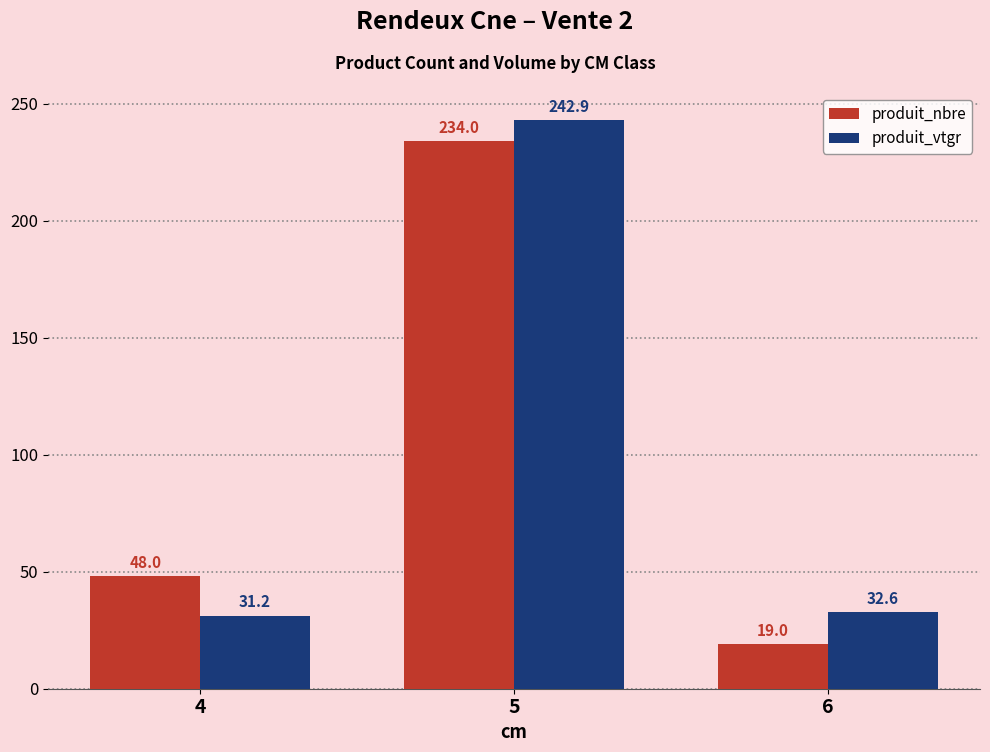

What is the lowest value of the produit_nbre series?

19.0